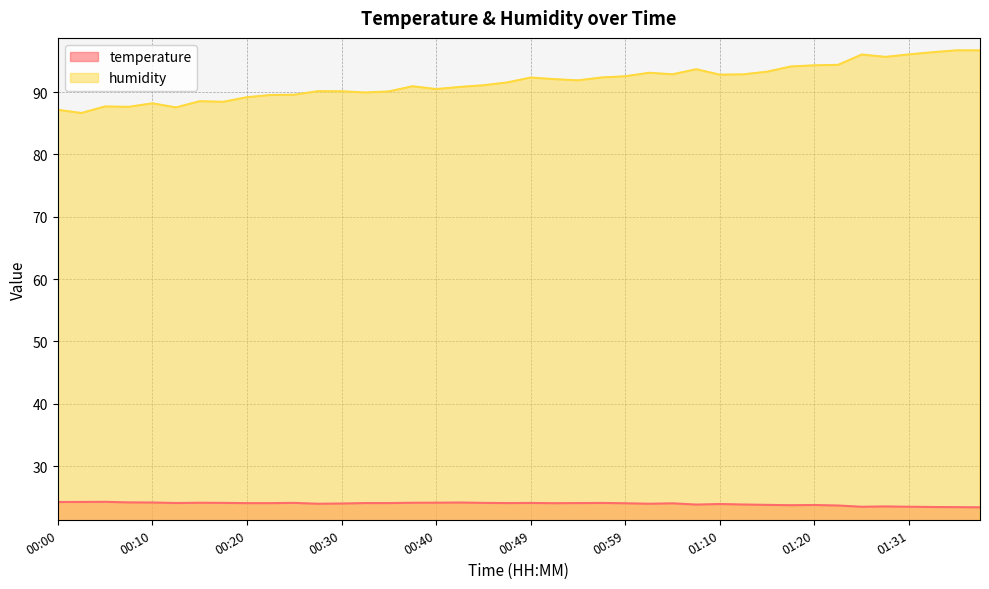

What are all the series names shown in the legend?

temperature, humidity